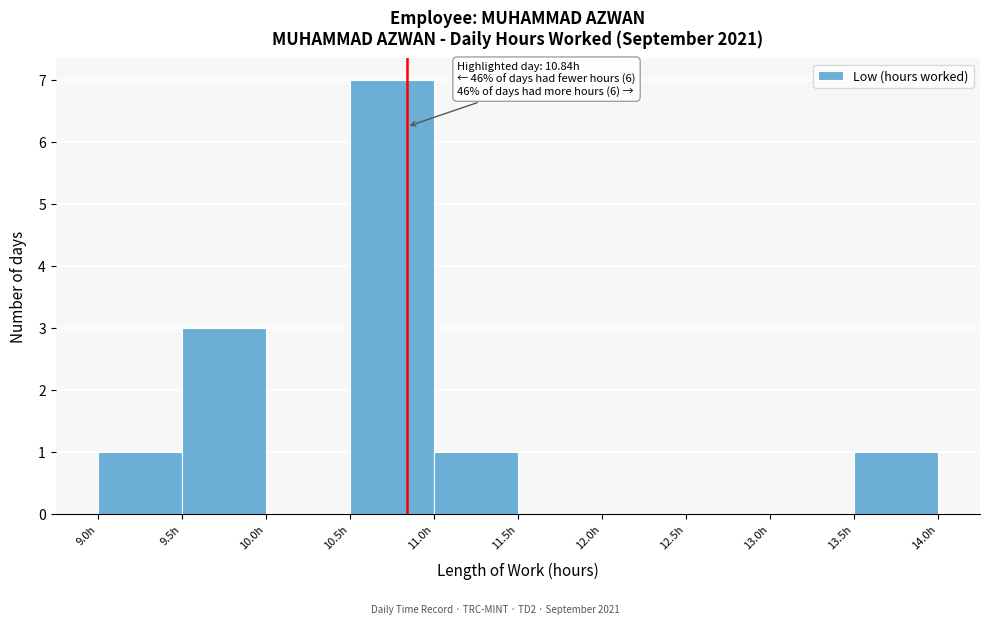

Over which range of the x-axis is the bar tallest?

10.5 to 11.0